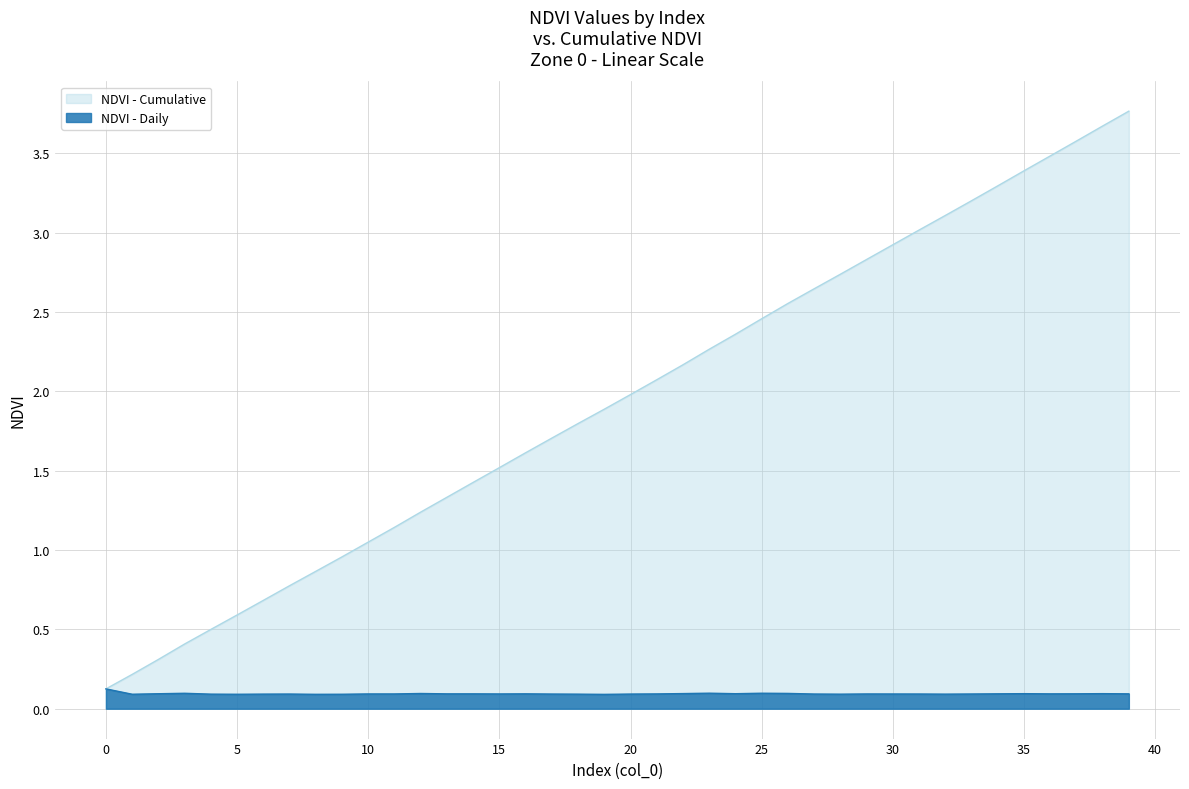

Reading left to right, extract all data points from this chart.

NDVI: 0.1	0.1	0.1	0.1	0.1	0.1	0.1	0.1	0.1	0.1	0.1	0.1	0.1	0.1	0.1	0.1	0.1	0.1	0.1	0.1	0.1	0.1	0.1	0.1	0.1	0.1	0.1	0.1	0.1	0.1	0.1	0.1	0.1	0.1	0.1	0.1	0.1	0.1	0.1	0.1
Zone_cumulative: 0.1	0.2	0.3	0.4	0.5	0.6	0.7	0.8	0.9	1.0	1.1	1.1	1.2	1.3	1.4	1.5	1.6	1.7	1.8	1.9	2.0	2.1	2.2	2.3	2.4	2.5	2.6	2.6	2.7	2.8	2.9	3.0	3.1	3.2	3.3	3.4	3.5	3.6	3.7	3.8